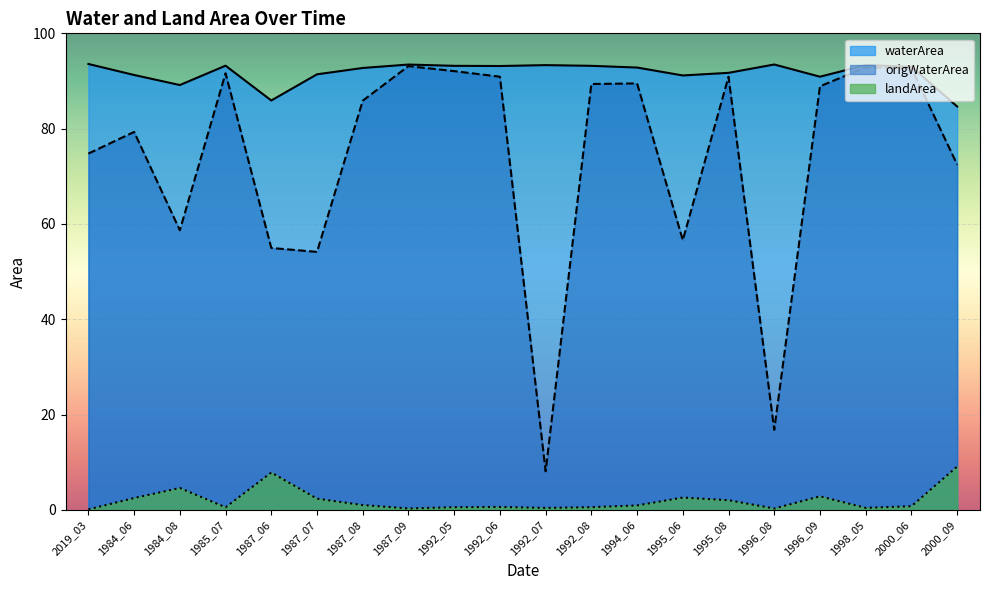

Rank the series by their maximum value, from highest to lowest.

waterArea, origWaterArea, landArea